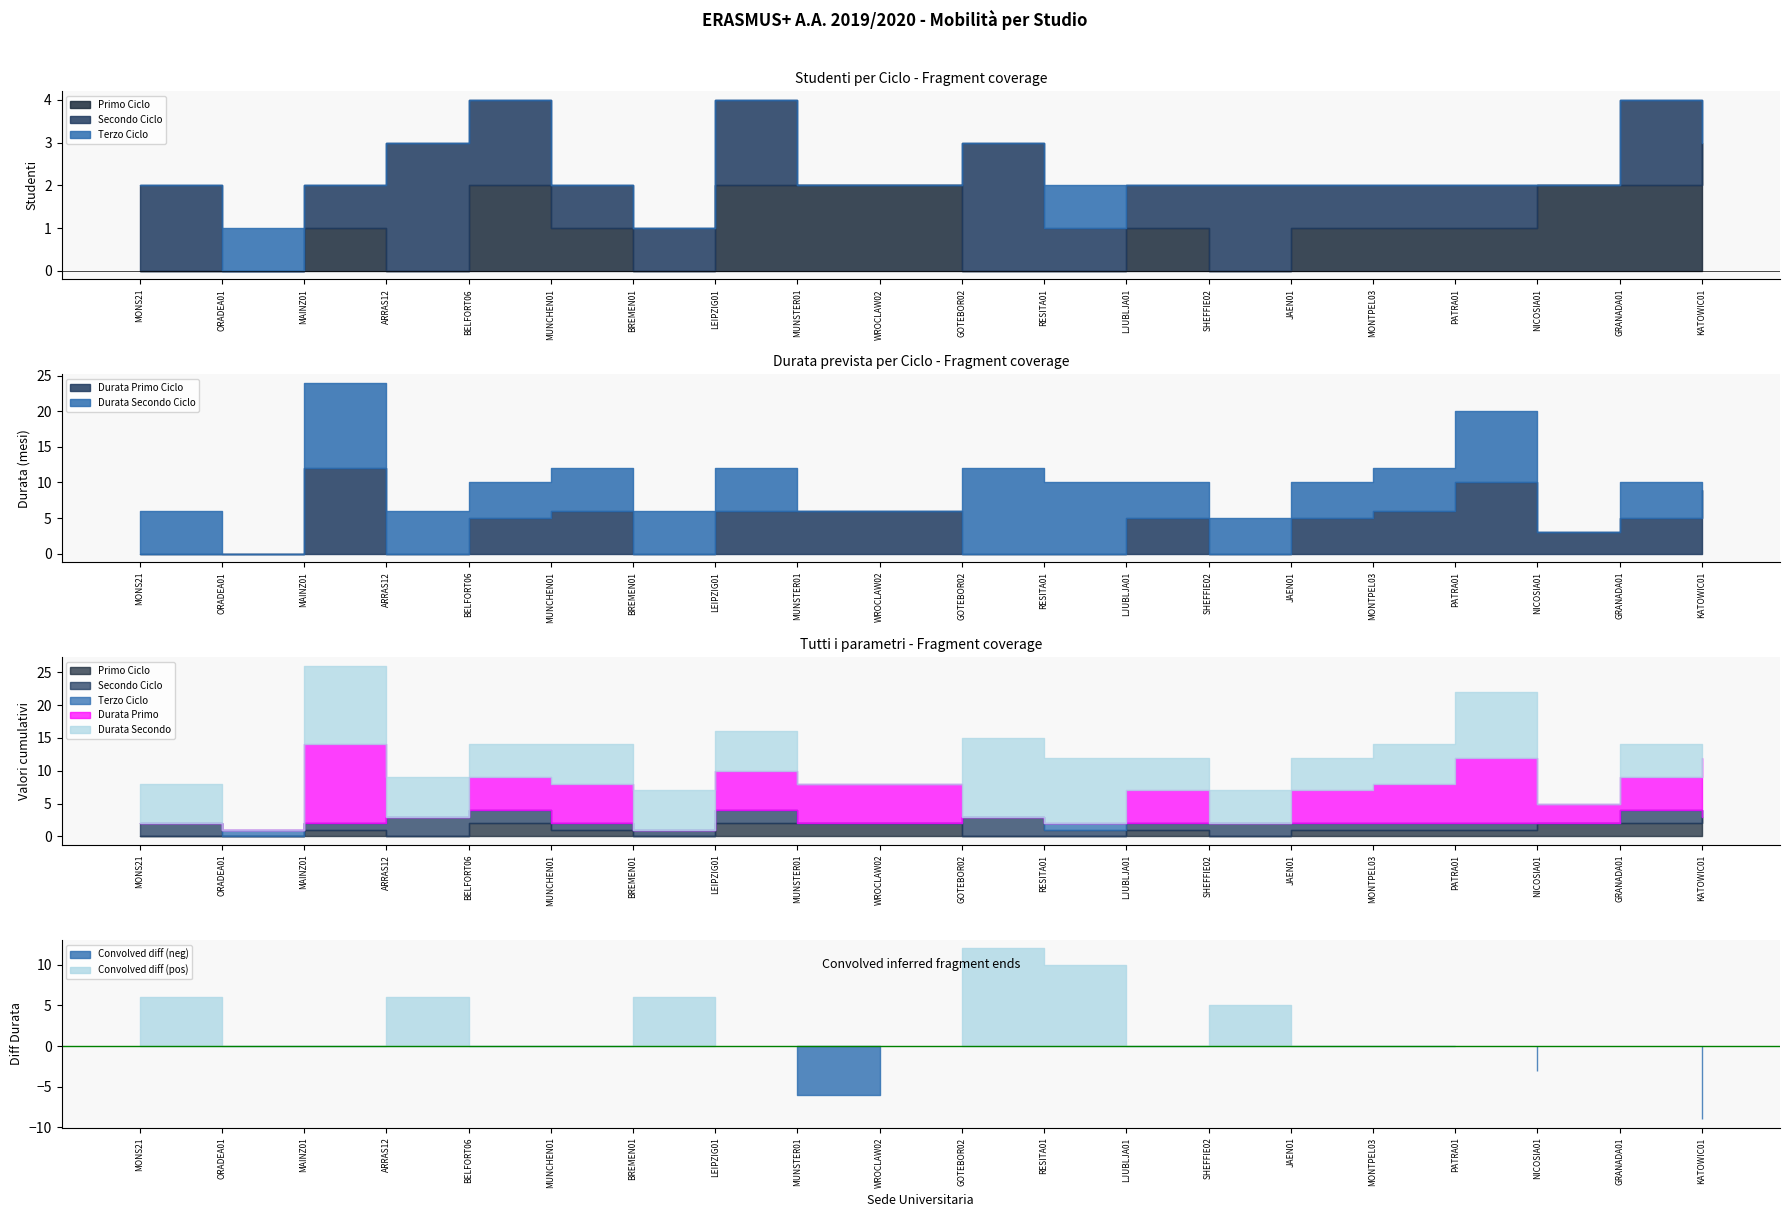

What is the maximum value for Primo Ciclo?

3